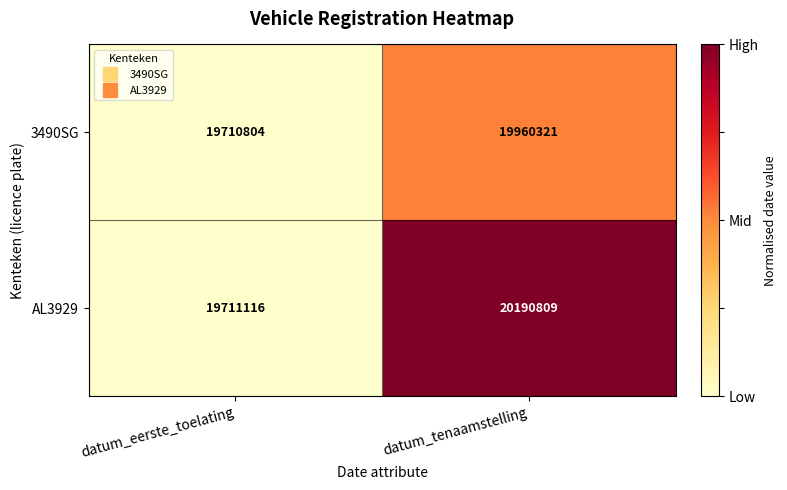

What is the difference between the maximum and minimum values in the 3490SG series?

249517